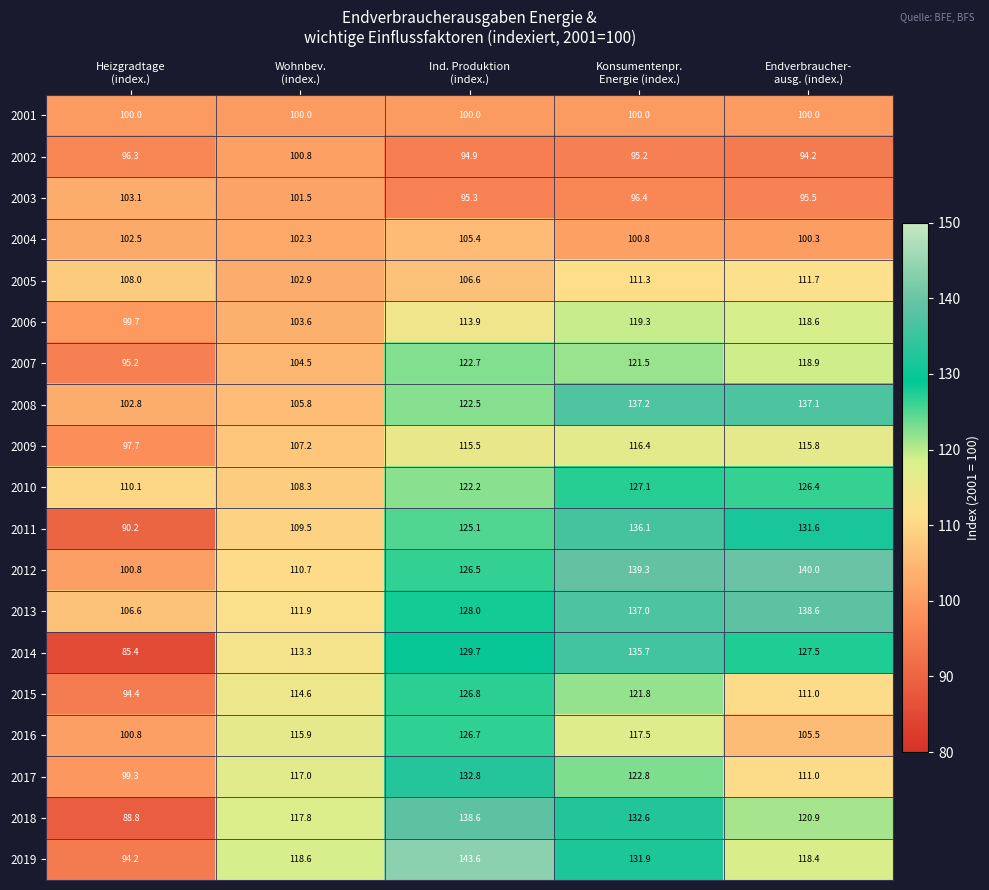

Which series has the largest range (max minus min)?

2014